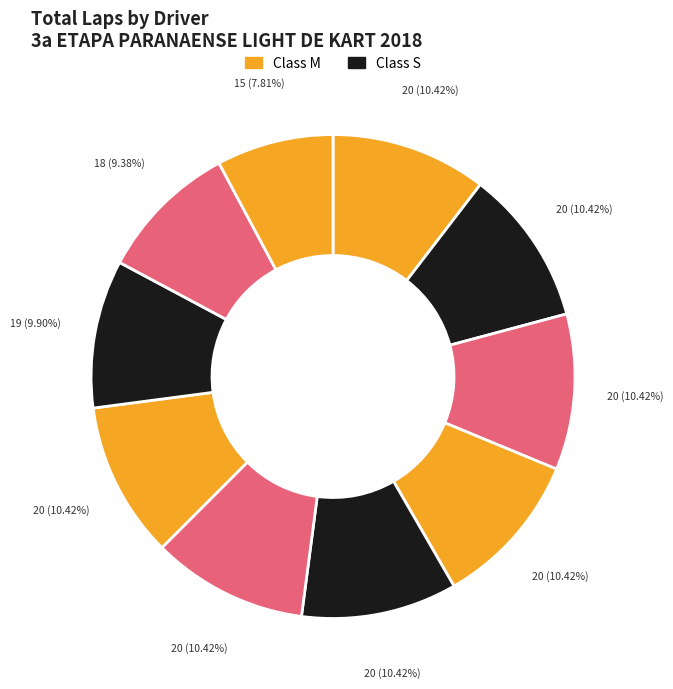

How many slices are in this pie chart?

10